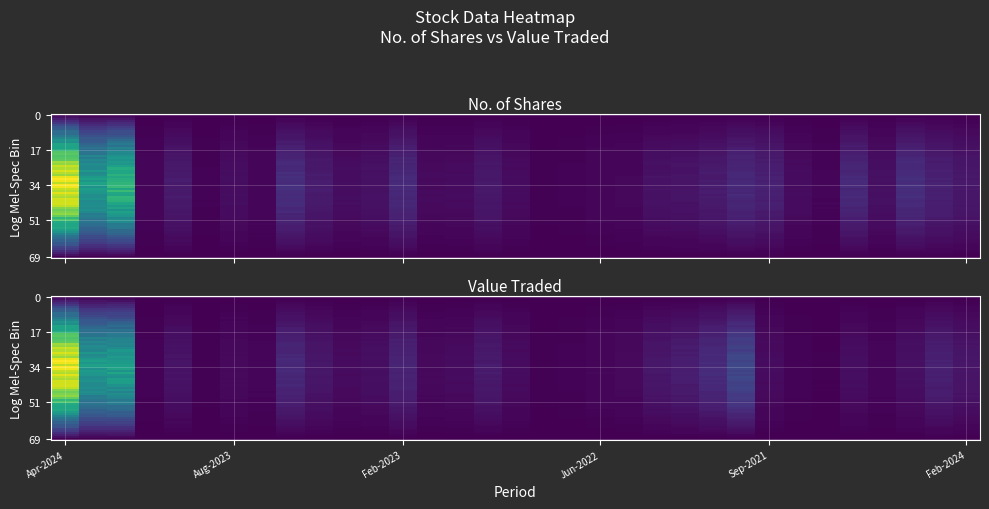

Between 18 and 21, which series saw the biggest shift?

01/04/2024